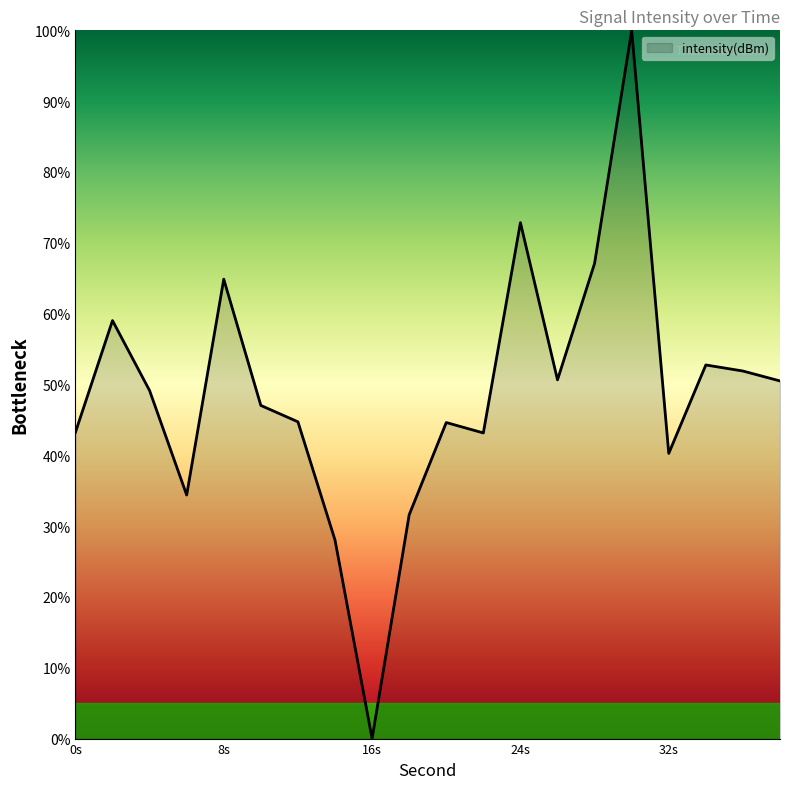

True or false: there are more than 0 points higher than both neighbors.

True